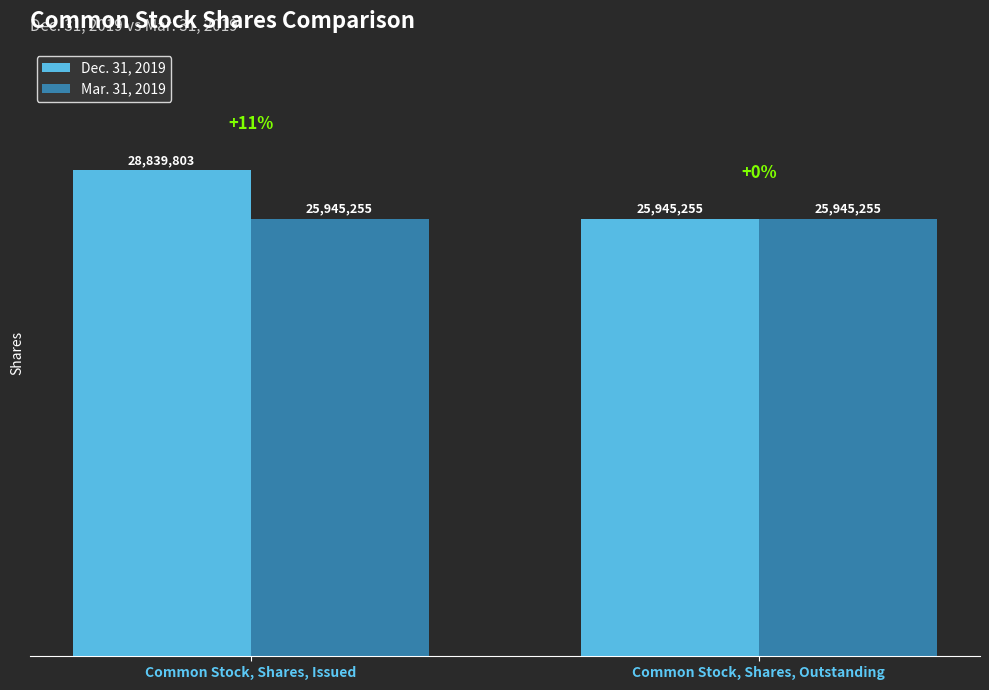

What is the label of the 1st bar from the right?

Common Stock, Shares, Outstanding